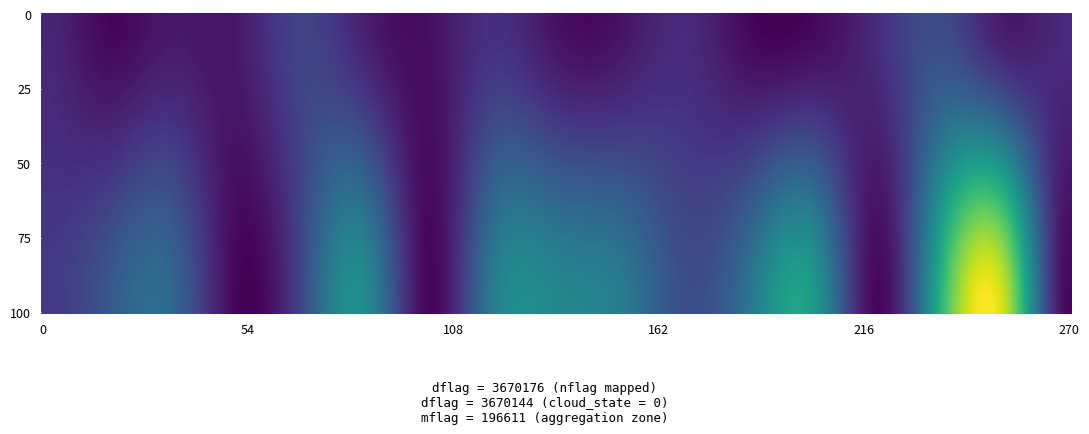

Reading left to right, what are all the values shown in this chart?

3670176: 0.4	0.4	0.2	0.2	0.9	0.4	0.8	0.3	0.2	0.3	1.0	0.3	0.5	0.3	0.7	0.3	0.2	0.6	0.5	0.5	1.0
3670144: 0.1	0.1	0.0	0.2	0.2	0.2	0.1	0.1	0.1	0.1	0.2	0.0	0.0	0.1	0.0	0.0	0.0	0.0	0.1	0.1	0.1